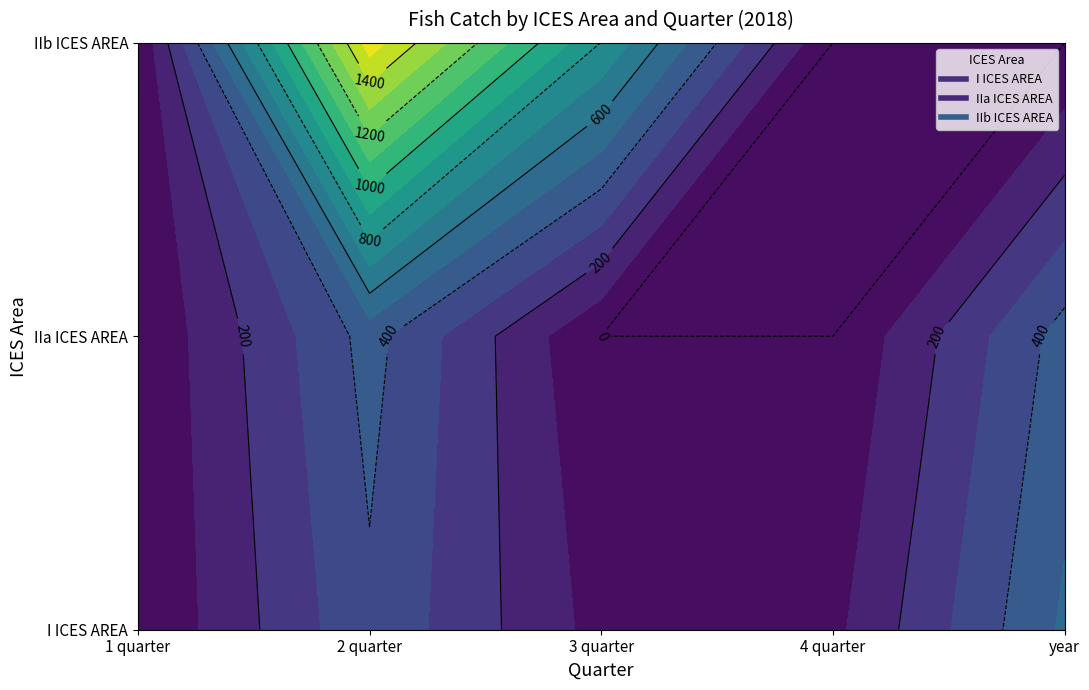

Rank the categories by IIa ICES AREA value from lowest to highest.

3 quarter, 4 quarter, 1 quarter, 2 quarter, year